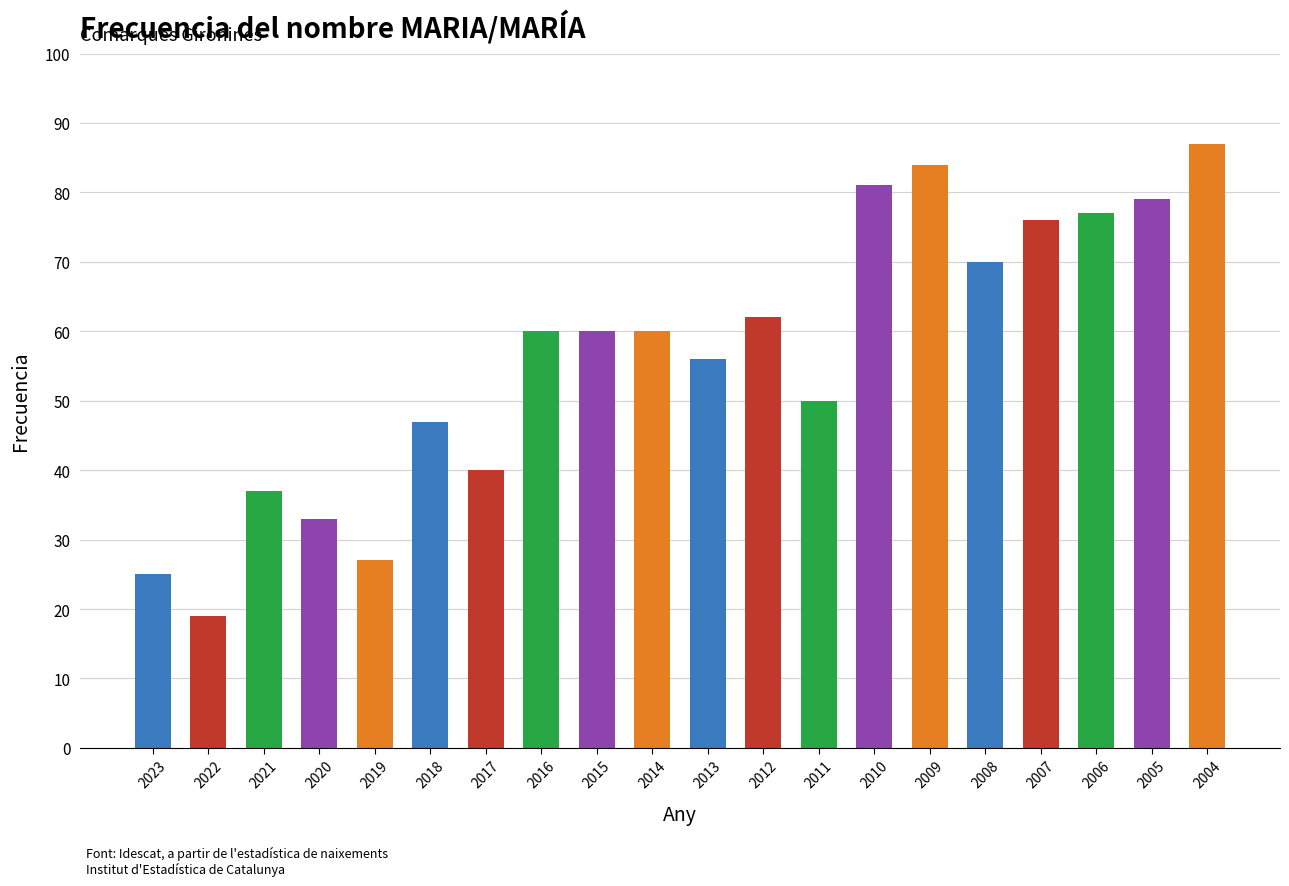

The value at 2023 is 17. True or false?

False